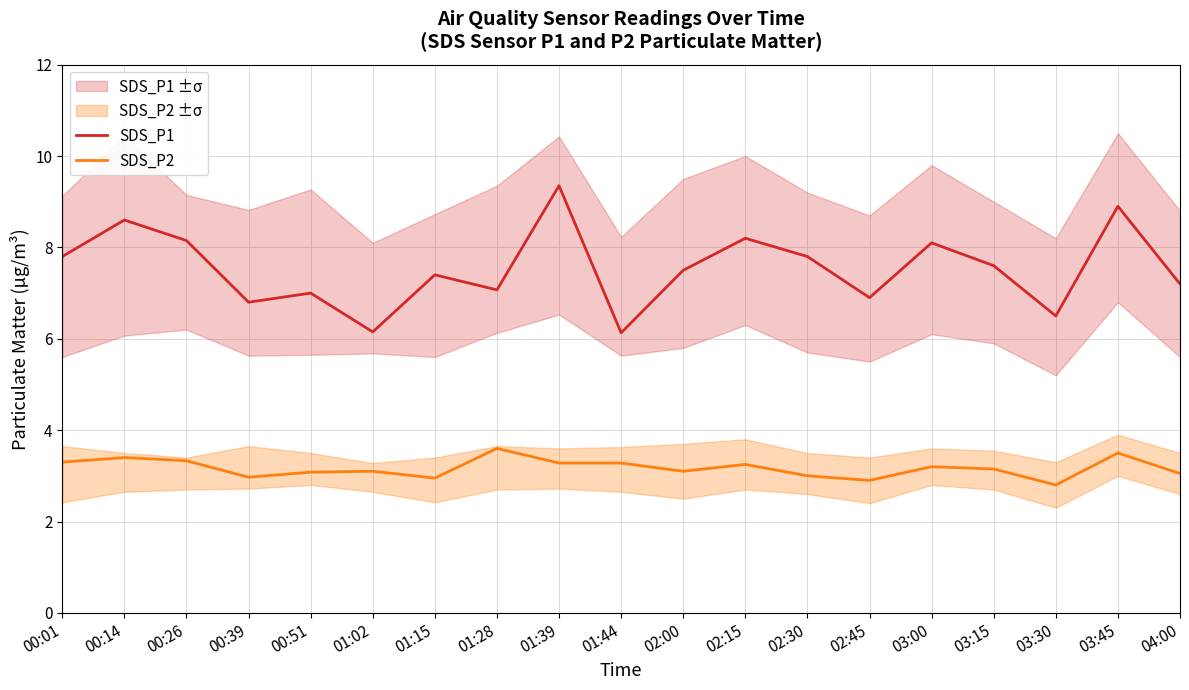

At which label is SDS_P1 closest to 7?

00:51